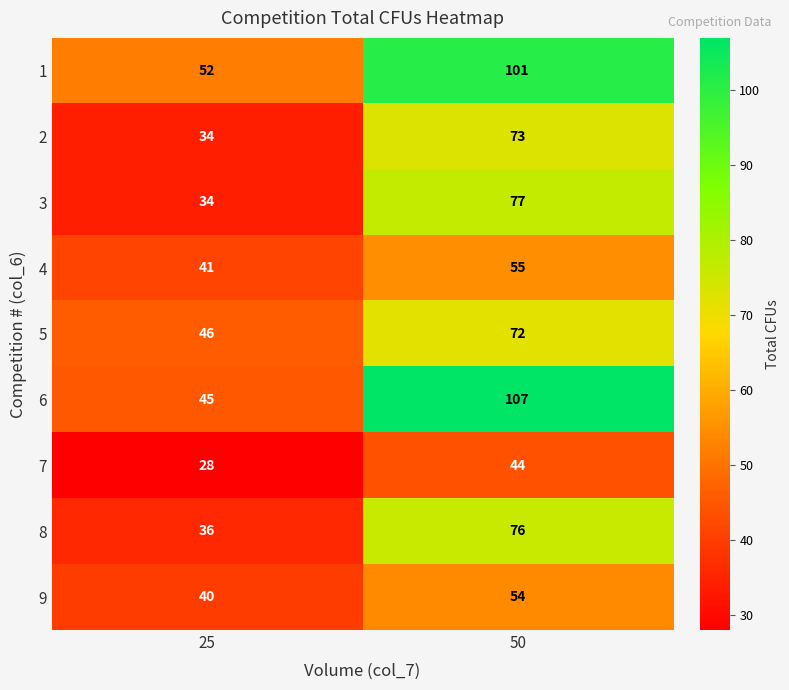

Which series has the largest range (max minus min)?

6